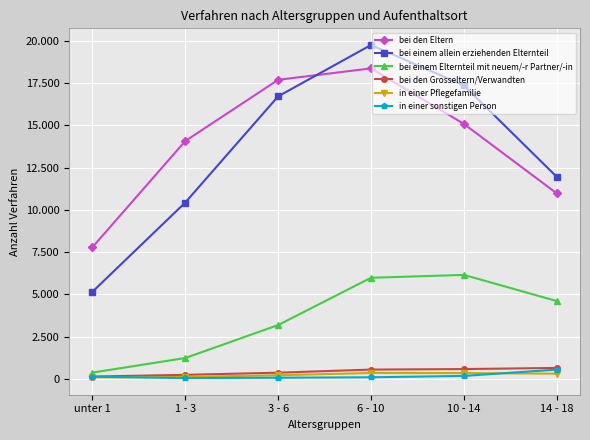

Which label corresponds to the largest value in the chart?

6 - 10